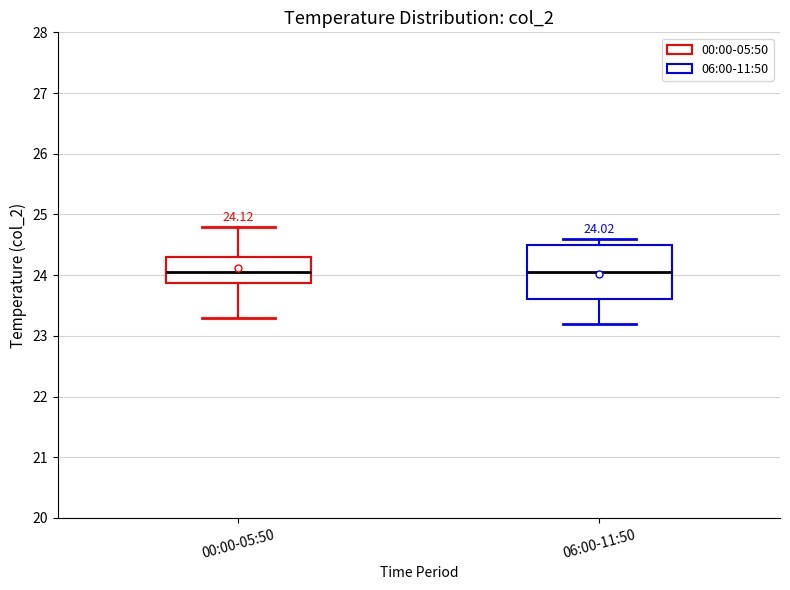

Which box is the tallest, from its lower edge to its upper edge?

06:00-11:50